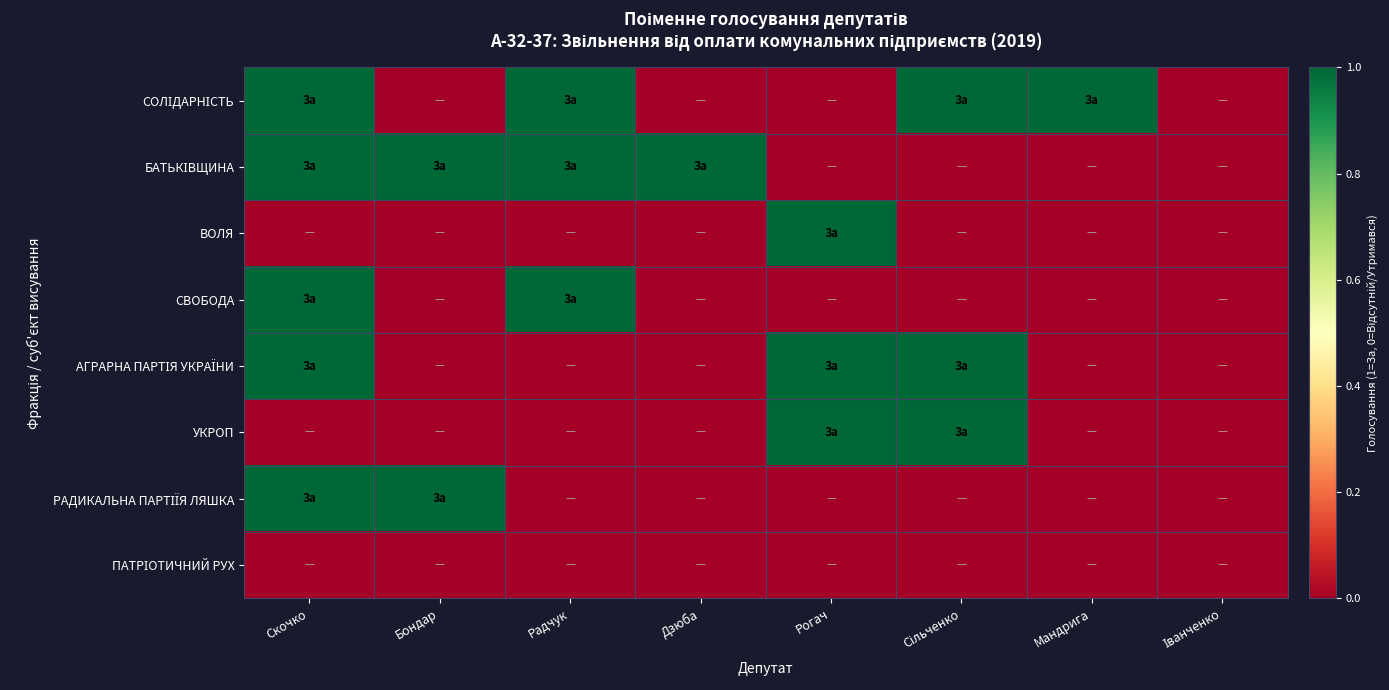

How many categories are shown in the chart?

8